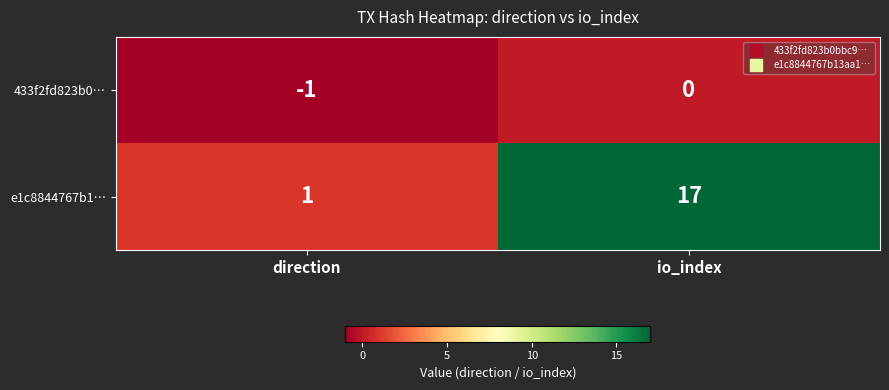

List the labels in order of 433f2fd823b0… value, largest first.

io_index, direction